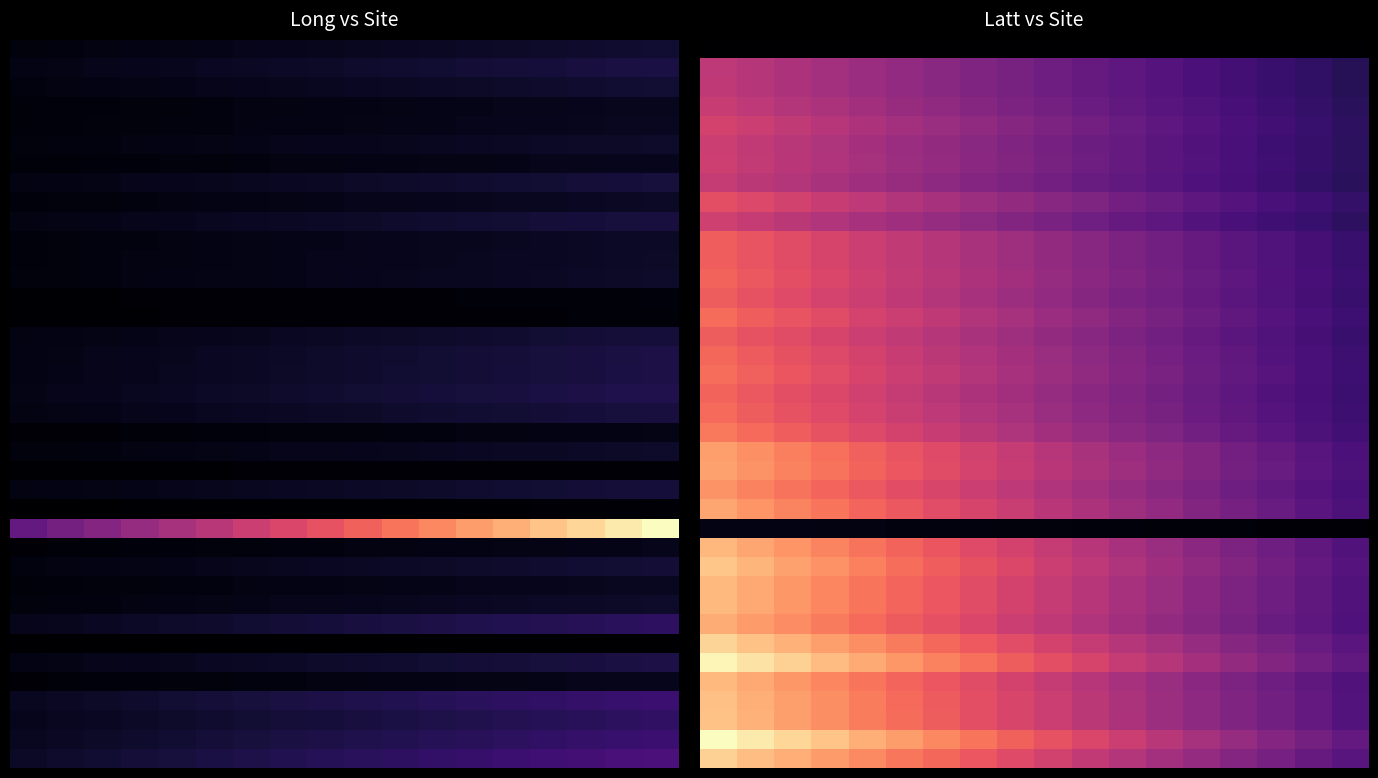

Count the number of categories in the chart.

18